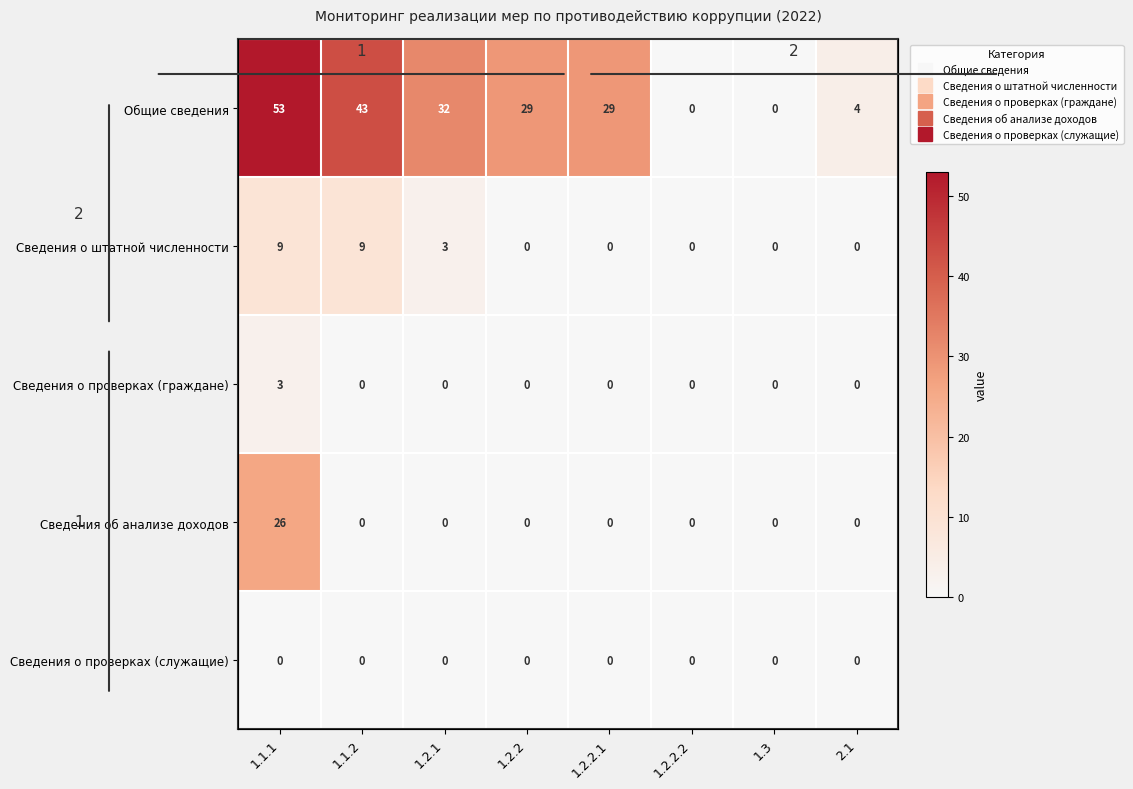

Which series has the widest spread of values?

Общие сведения